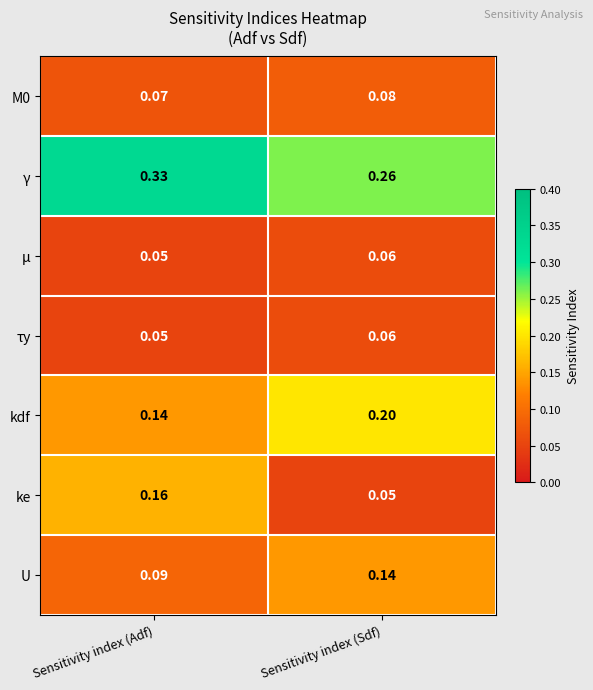

Which label corresponds to the largest value in the chart?

Sensitivity index (Adf)